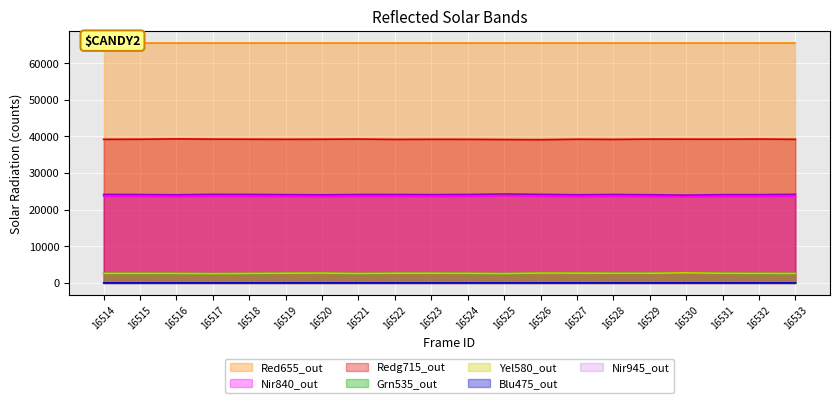

True or false: Yel580_out and Nir840_out cross at least once.

False